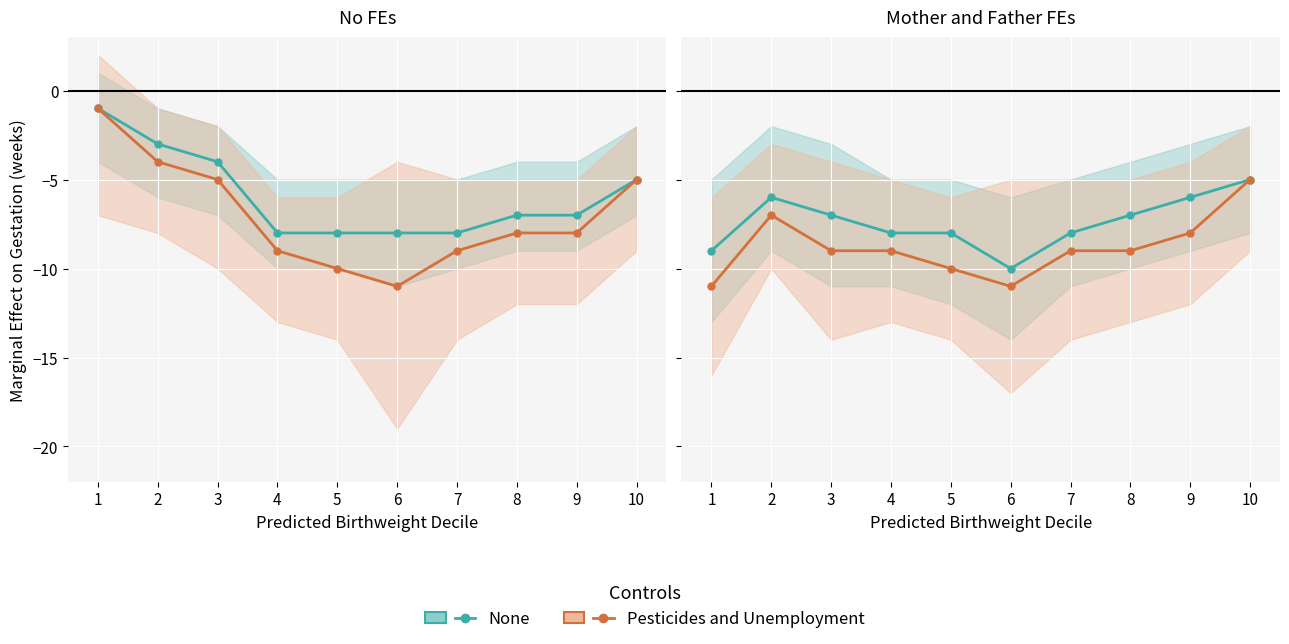

True or false: Pesticides and Unemployment has more than 2 interior local peaks.

False